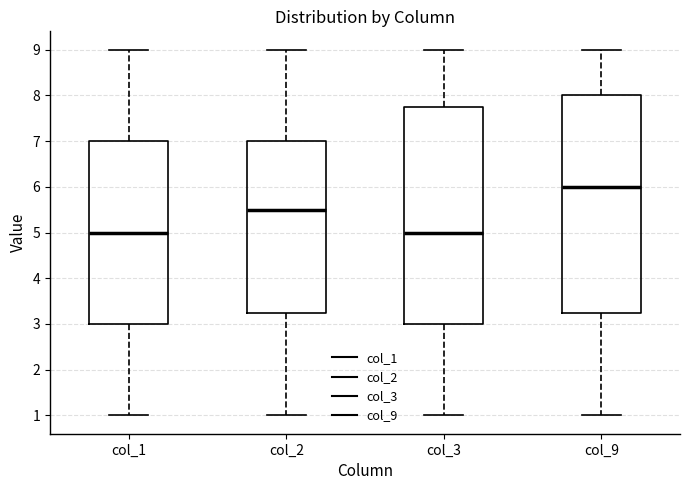

Where does the upper whisker of the box for col_1 end on the y-axis? The values are not printed on the chart, so give them approximately, as read against the axis.

9.0